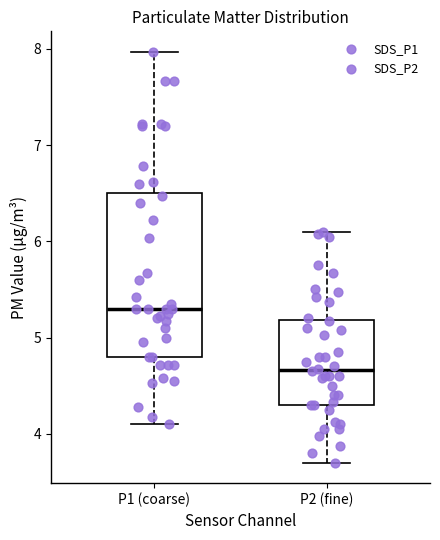

Reading left to right, read every box against the y-axis: the position of its median line, the range the box covers, and the ends of its whiskers. The values are not printed on the chart, so give them approximately, as read against the axis.

P1 (coarse): median 5.3, box 4.8 to 6.5, whiskers 4.1 to 8.0
P2 (fine): median 4.7, box 4.3 to 5.2, whiskers 3.7 to 6.1